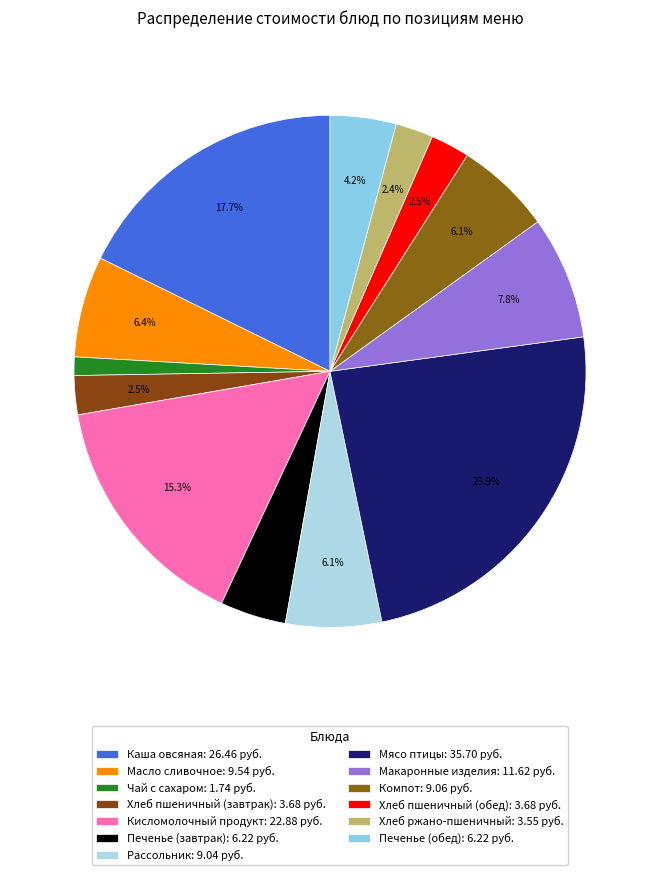

Which slice is the smallest?

Чай с сахаром